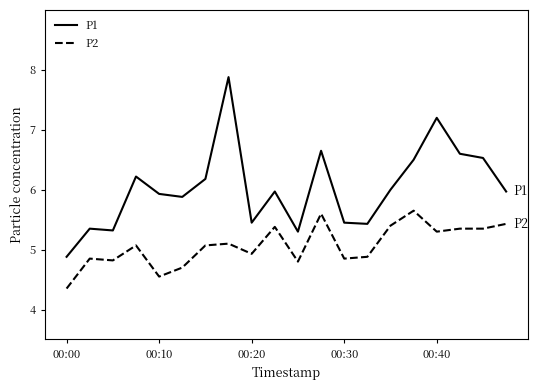

Rank the series by their maximum value, from highest to lowest.

P1, P2